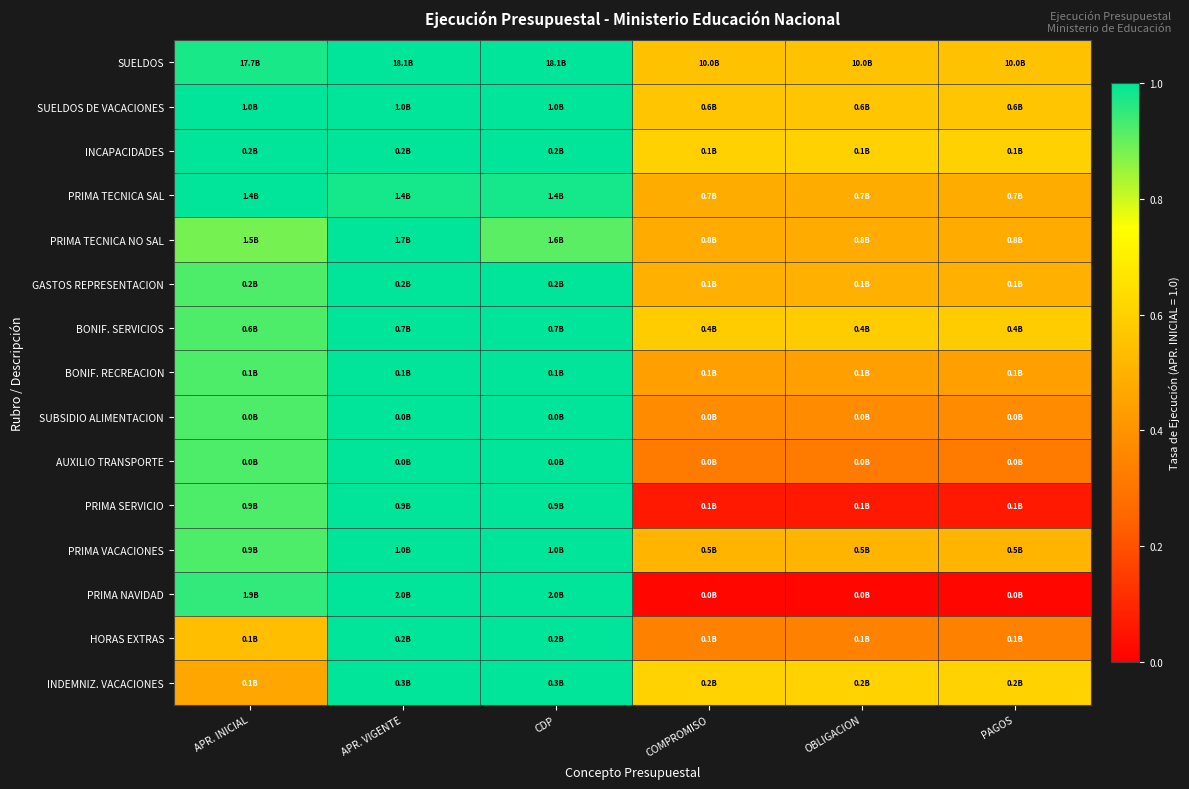

Reading right to left, extract all data points from this chart.

SUELDOS: PAGOS=0.6	OBLIGACION=0.6	COMPROMISO=0.6	CDP=1.0	APR. VIGENTE=1.0	APR. INICIAL=1.0
SUELDOS DE VACACIONES: PAGOS=0.6	OBLIGACION=0.6	COMPROMISO=0.6	CDP=1.0	APR. VIGENTE=1.0	APR. INICIAL=1.0
INCAPACIDADES: PAGOS=0.6	OBLIGACION=0.6	COMPROMISO=0.6	CDP=1.0	APR. VIGENTE=1.0	APR. INICIAL=1.0
PRIMA TECNICA SAL: PAGOS=0.5	OBLIGACION=0.5	COMPROMISO=0.5	CDP=1.0	APR. VIGENTE=1.0	APR. INICIAL=1.0
PRIMA TECNICA NO SAL: PAGOS=0.5	OBLIGACION=0.5	COMPROMISO=0.5	CDP=0.9	APR. VIGENTE=1.0	APR. INICIAL=0.9
GASTOS REPRESENTACION: PAGOS=0.5	OBLIGACION=0.5	COMPROMISO=0.5	CDP=1.0	APR. VIGENTE=1.0	APR. INICIAL=0.9
BONIF. SERVICIOS: PAGOS=0.6	OBLIGACION=0.6	COMPROMISO=0.6	CDP=1.0	APR. VIGENTE=1.0	APR. INICIAL=0.9
BONIF. RECREACION: PAGOS=0.4	OBLIGACION=0.4	COMPROMISO=0.4	CDP=1.0	APR. VIGENTE=1.0	APR. INICIAL=0.9
SUBSIDIO ALIMENTACION: PAGOS=0.4	OBLIGACION=0.4	COMPROMISO=0.4	CDP=1.0	APR. VIGENTE=1.0	APR. INICIAL=0.9
AUXILIO TRANSPORTE: PAGOS=0.3	OBLIGACION=0.3	COMPROMISO=0.3	CDP=1.0	APR. VIGENTE=1.0	APR. INICIAL=0.9
PRIMA SERVICIO: PAGOS=0.1	OBLIGACION=0.1	COMPROMISO=0.1	CDP=1.0	APR. VIGENTE=1.0	APR. INICIAL=0.9
PRIMA VACACIONES: PAGOS=0.5	OBLIGACION=0.5	COMPROMISO=0.5	CDP=1.0	APR. VIGENTE=1.0	APR. INICIAL=0.9
PRIMA NAVIDAD: PAGOS=0.0	OBLIGACION=0.0	COMPROMISO=0.0	CDP=1.0	APR. VIGENTE=1.0	APR. INICIAL=1.0
HORAS EXTRAS: PAGOS=0.3	OBLIGACION=0.3	COMPROMISO=0.3	CDP=1.0	APR. VIGENTE=1.0	APR. INICIAL=0.5
INDEMNIZ. VACACIONES: PAGOS=0.6	OBLIGACION=0.6	COMPROMISO=0.6	CDP=1.0	APR. VIGENTE=1.0	APR. INICIAL=0.5